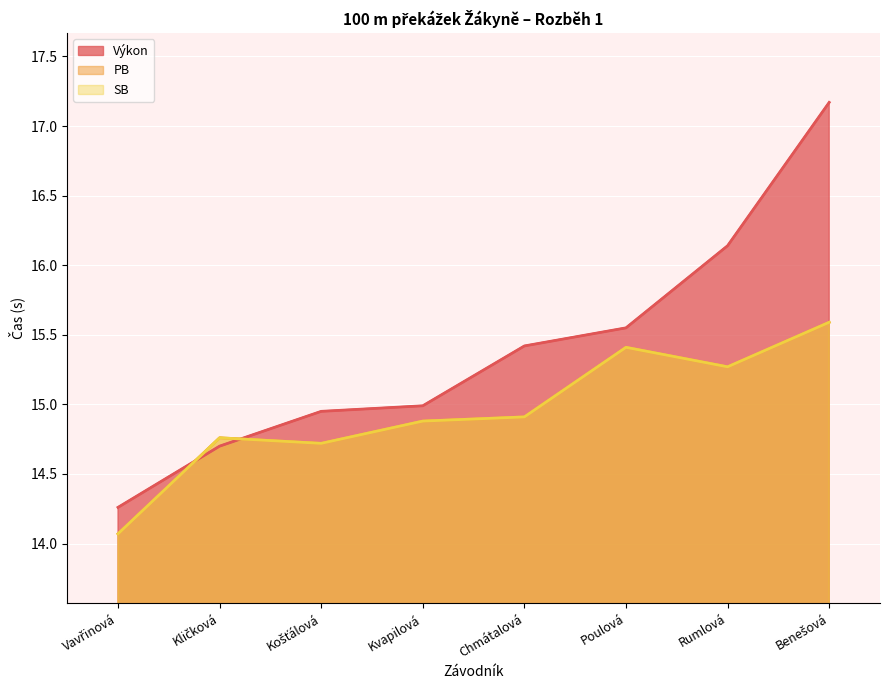

What is the maximum value shown in the chart?

17.2